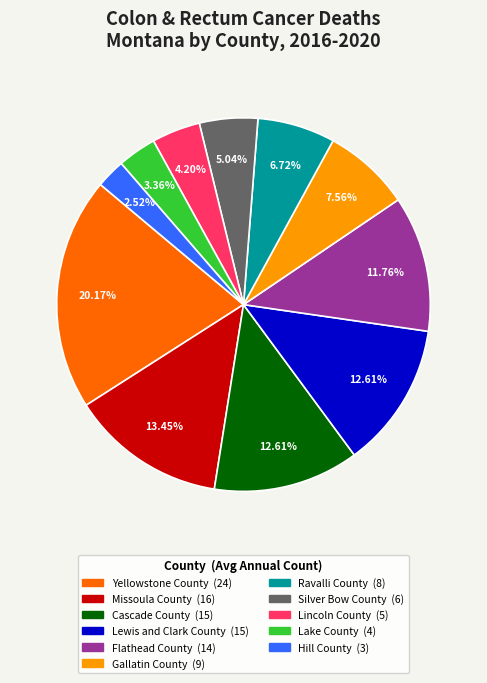

To the nearest percent, what portion does Silver Bow County represent?

5%